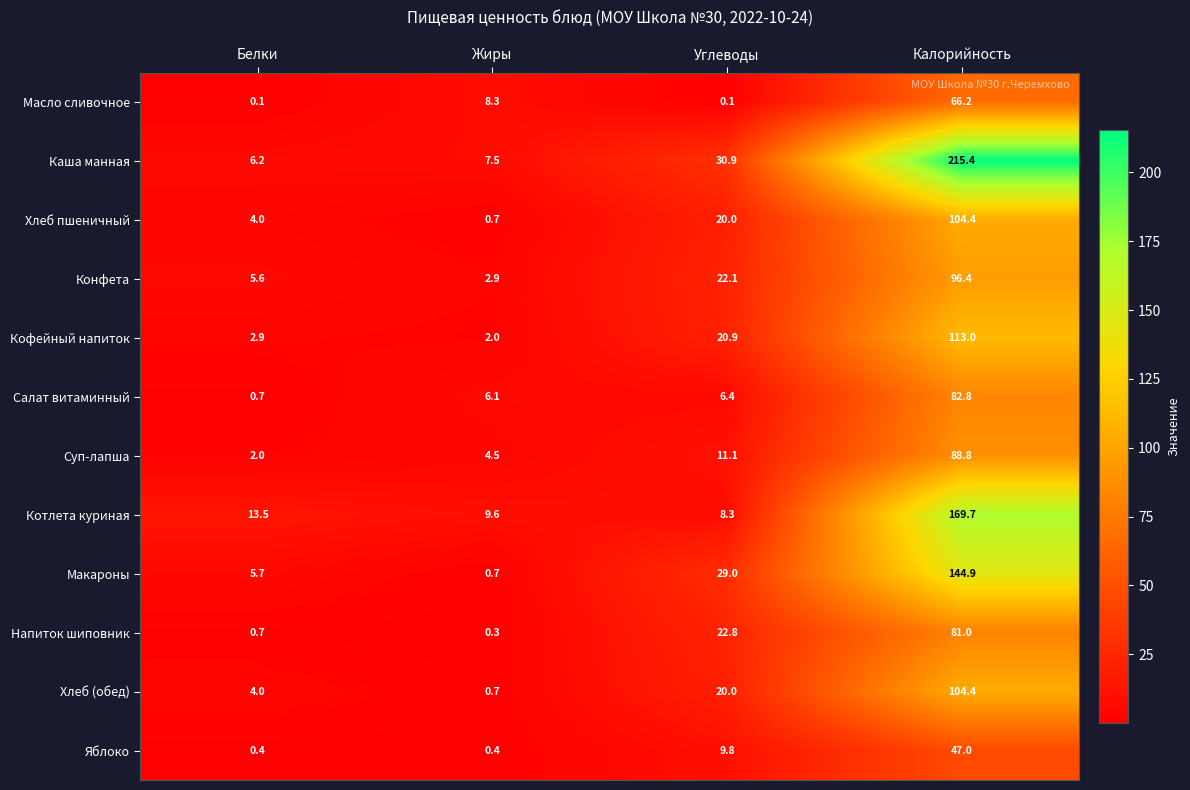

Which series changed the most between Белки and Углеводы?

Каша манная